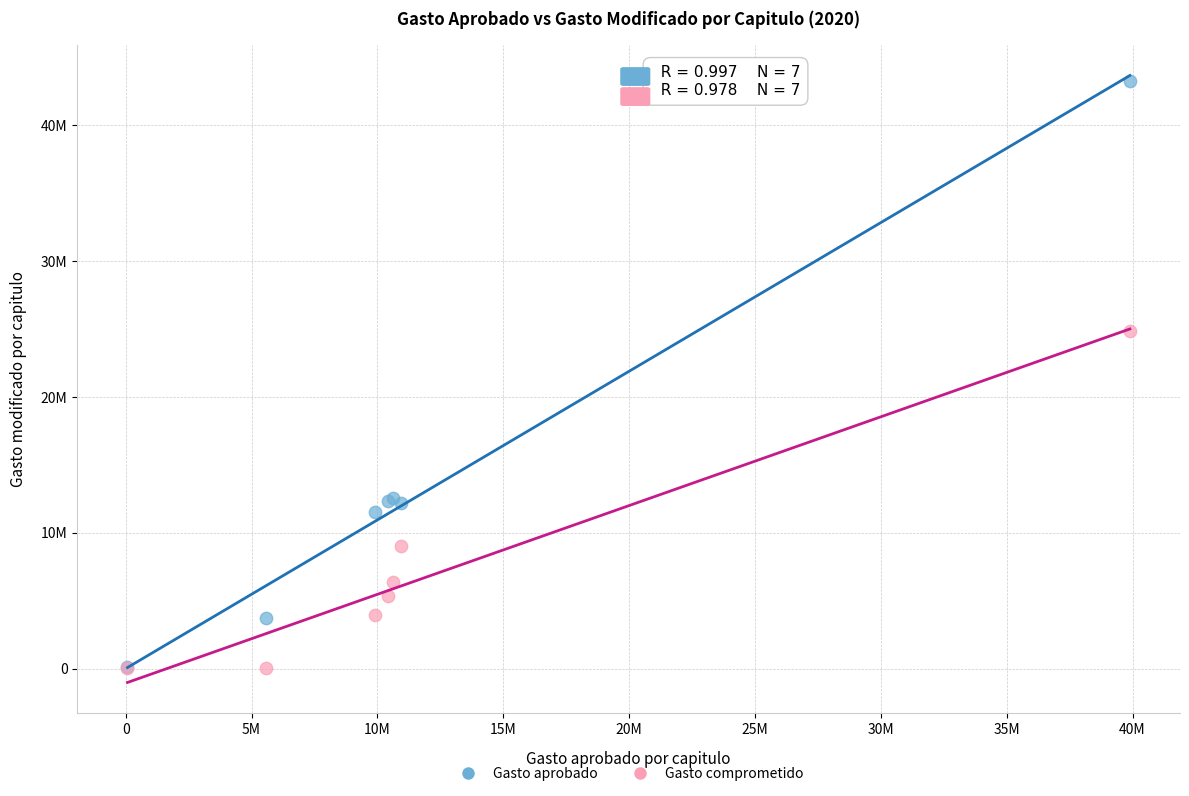

Which series has the widest spread of Y values?

Gasto aprobado